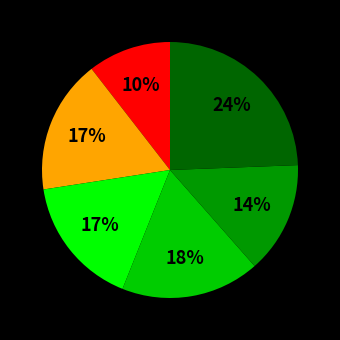

To the nearest percent, what is the difference between the largest and smallest slice percentages?

14%